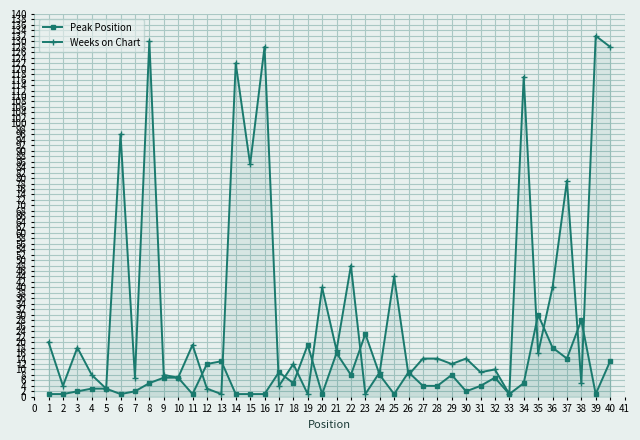

Reading left to right, list all the values displayed in this chart.

Peak Position: 1	1	2	3	3	1	2	5	7	7	1	12	13	1	1	1	9	5	19	1	16	8	23	8	1	9	4	4	8	2	4	7	1	5	30	18	14	28	1	13
Weeks on Chart: 20	4	18	8	3	96	7	130	8	7	19	3	1	122	85	128	4	12	1	40	17	48	1	9	44	8	14	14	12	14	9	10	1	117	16	40	79	5	132	128